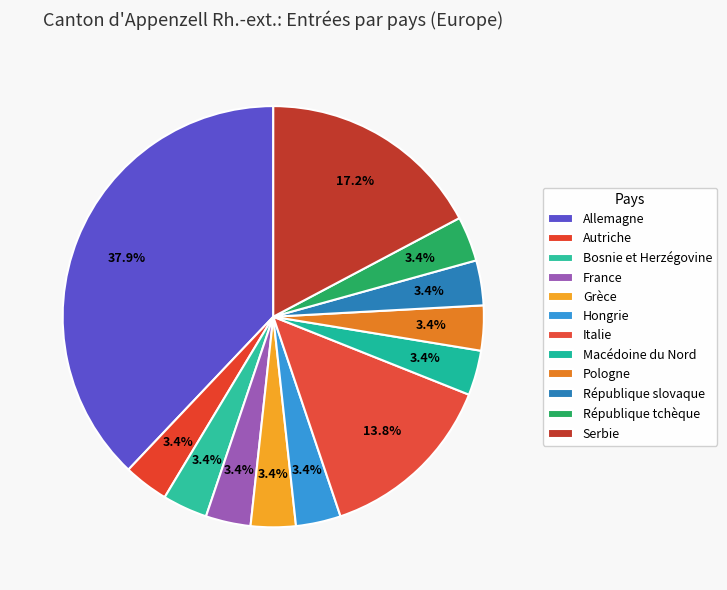

What percentage is the République tchèque slice, to the nearest percent?

3%